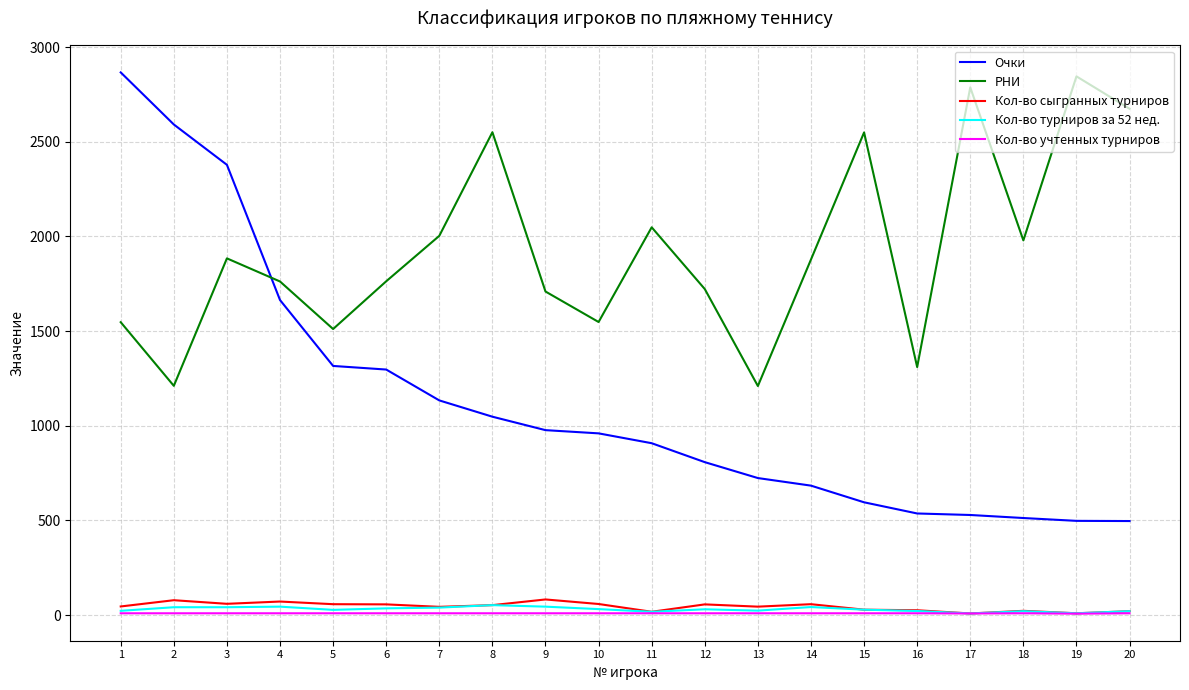

Which series changed the most between 9 and 17?

РНИ